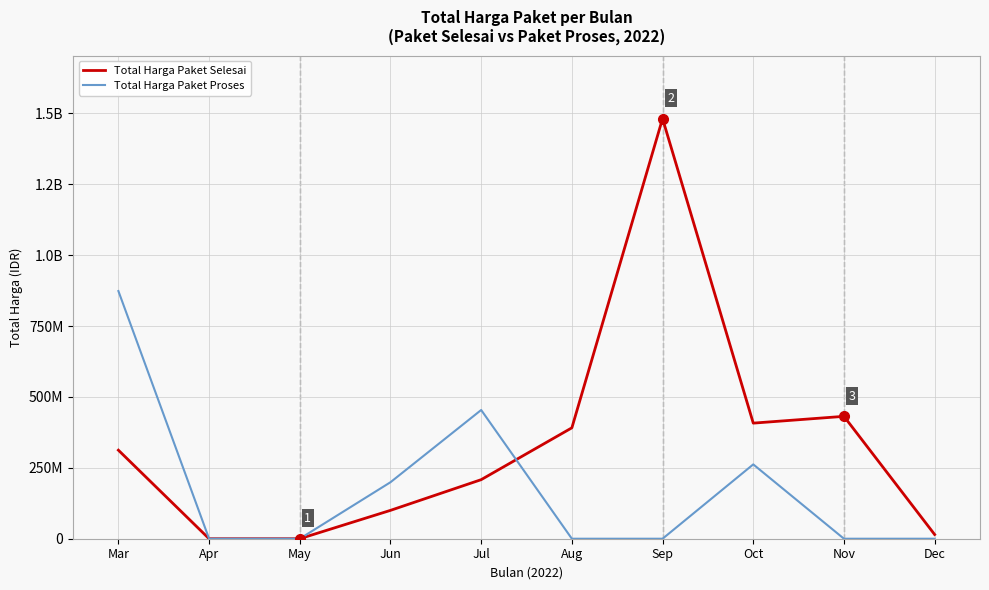

What is the difference between the Total Harga Paket Proses values at Oct and Apr?

262118150